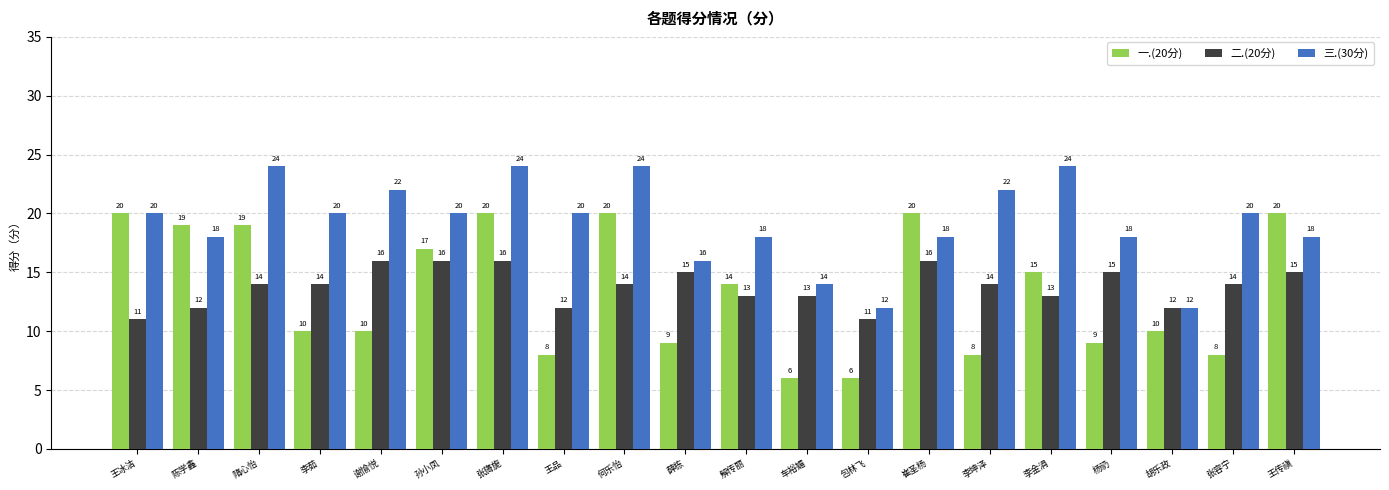

At which label does 一.(20分) first exceed 14?

王冰洁